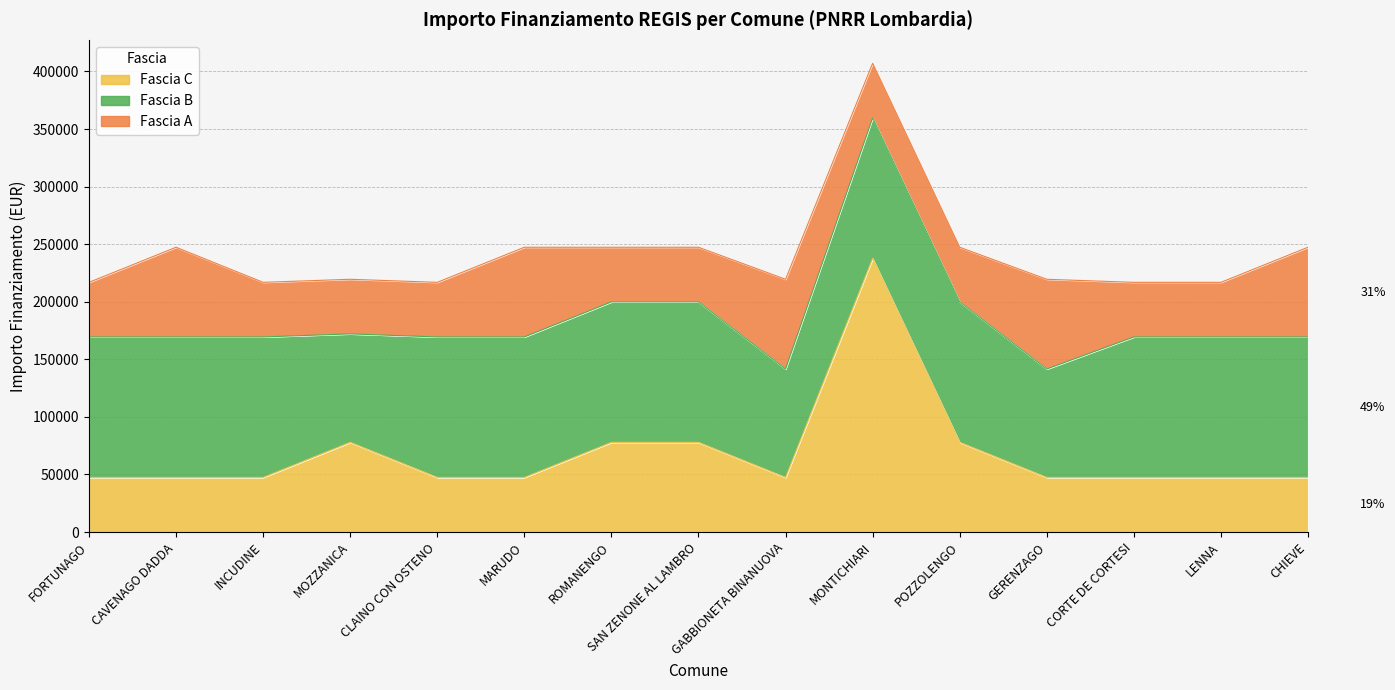

The value of Fascia C at MONTICHIARI is 117801. True or false?

False